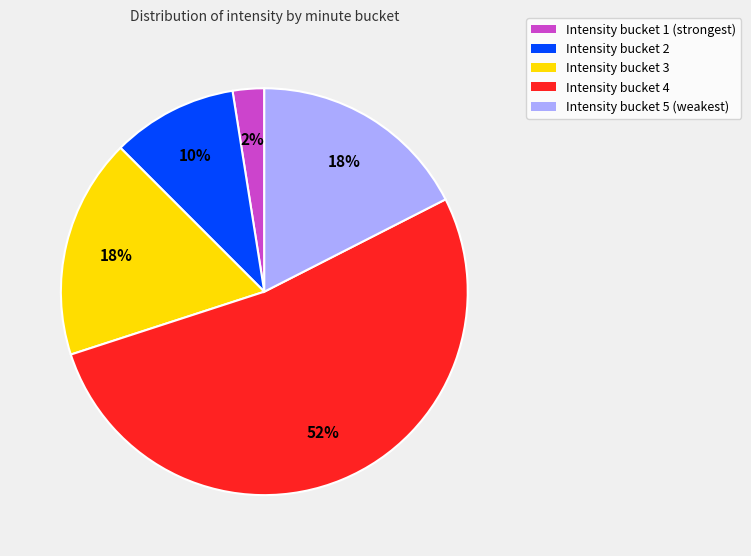

Is there a majority slice in this chart?

Yes